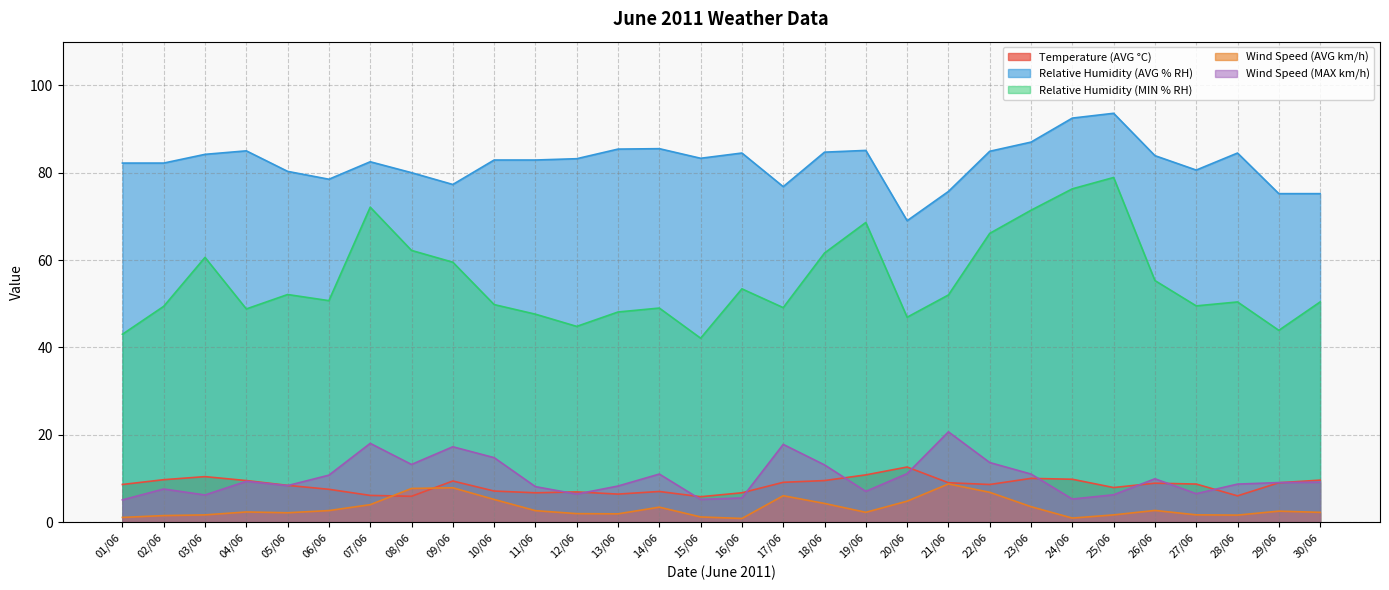

How many lines are shown in the chart?

5